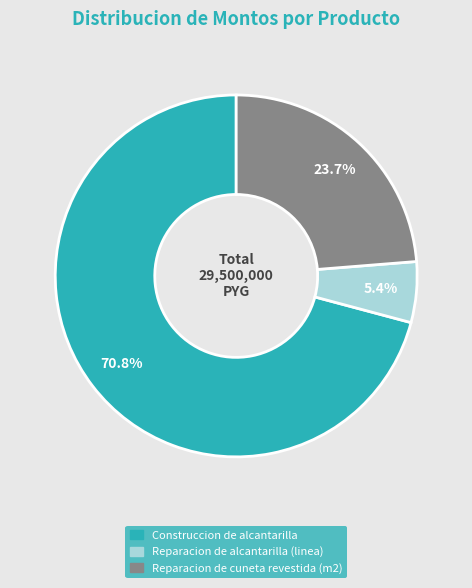

What percentage do Reparacion de alcantarilla (linea) and Construccion de alcantarilla together represent?

76.3%